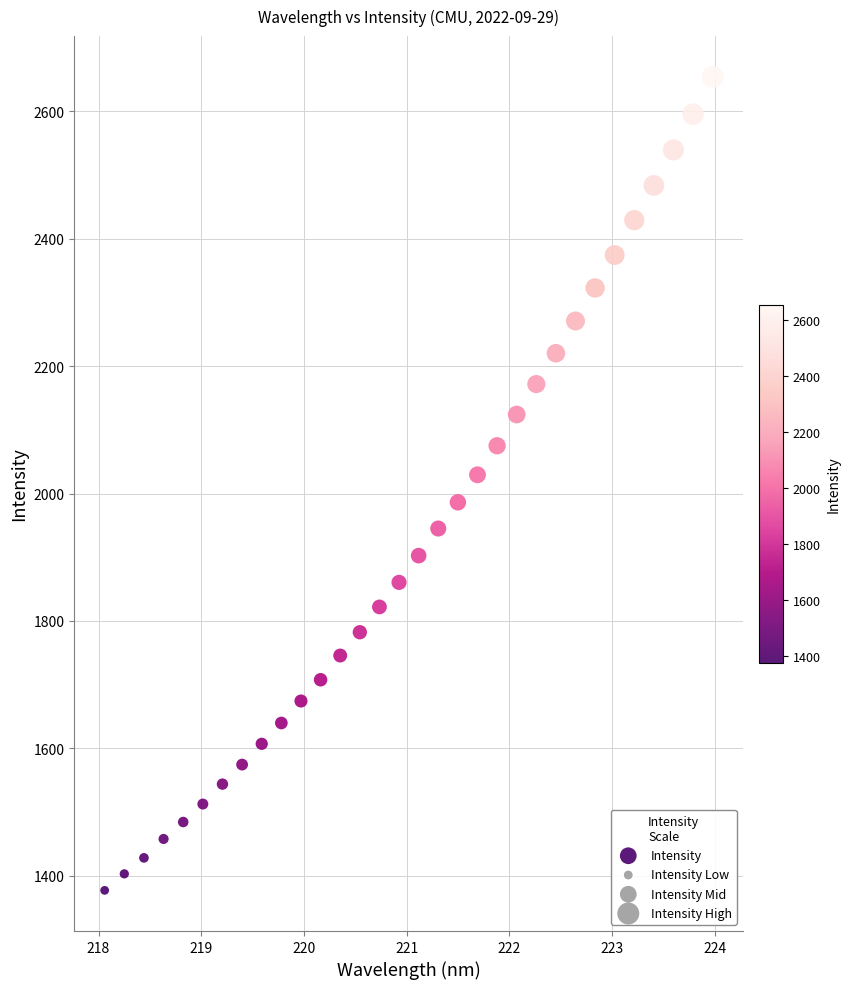

What is the range of Y values (max minus min)?

1276.6